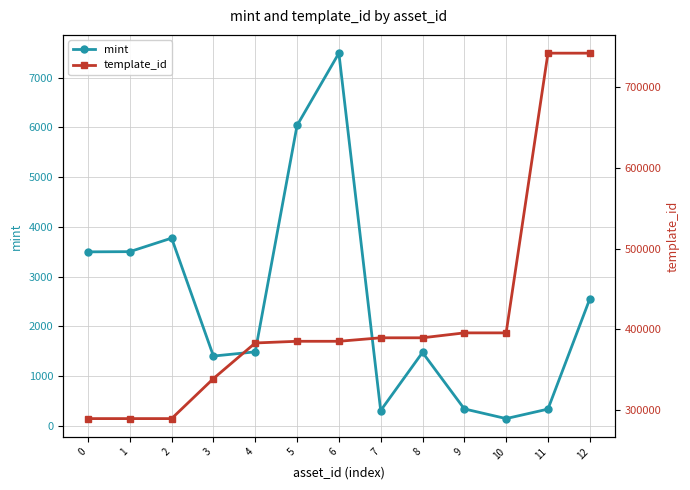

What is the value of the mint point at the 11th from the left?

148